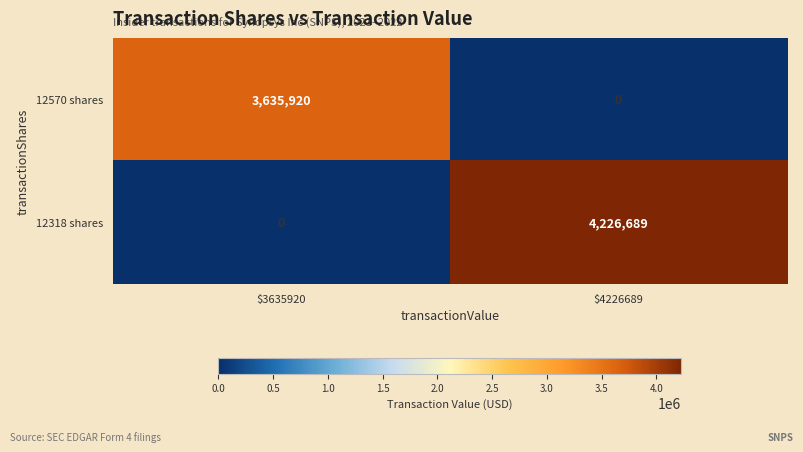

Which category has the lowest value in the 12318 shares series?

$3635920